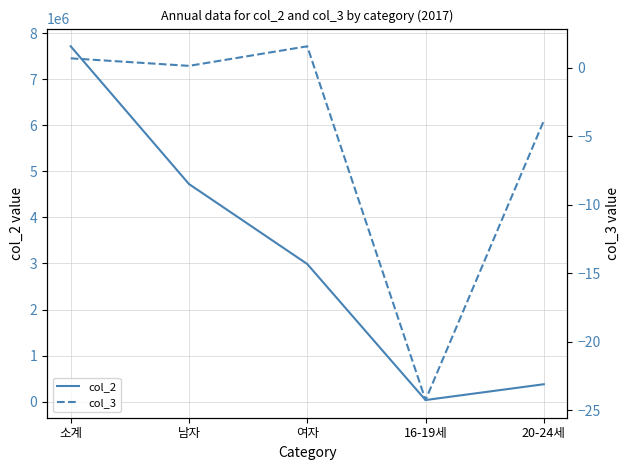

Between 소계 and 16-19세, which is larger?

소계